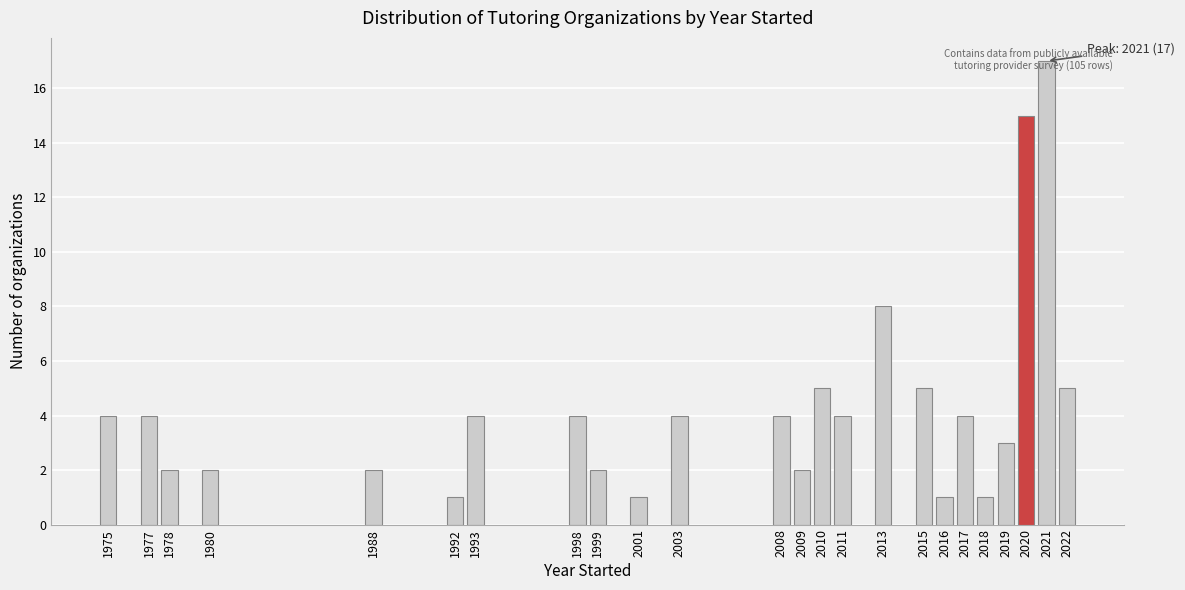

What is the change in value from 2019 to 2022?

+2